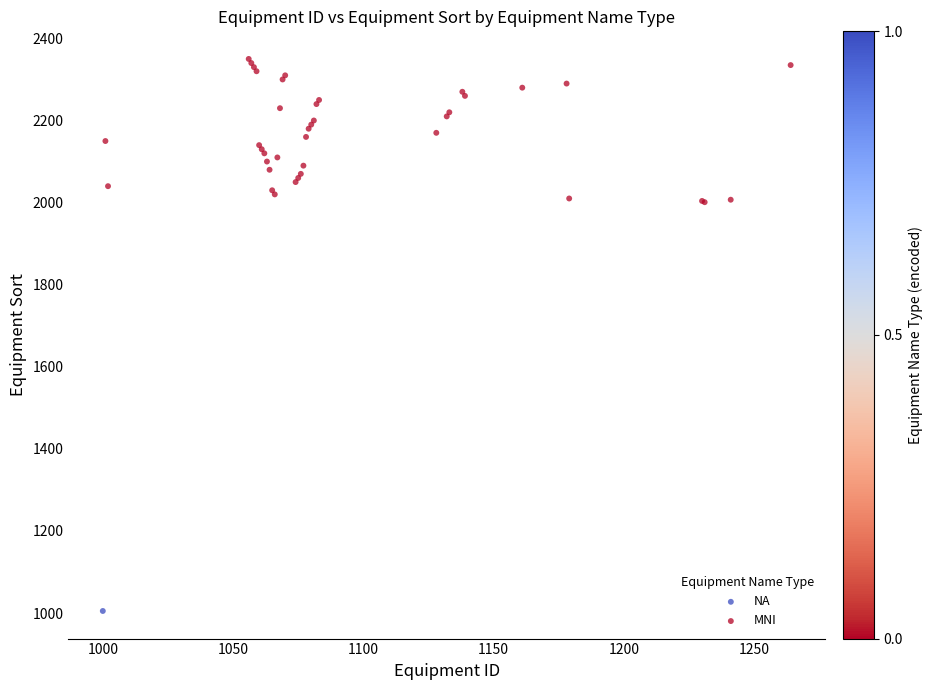

What are all the series names shown in the legend?

NA, MNI